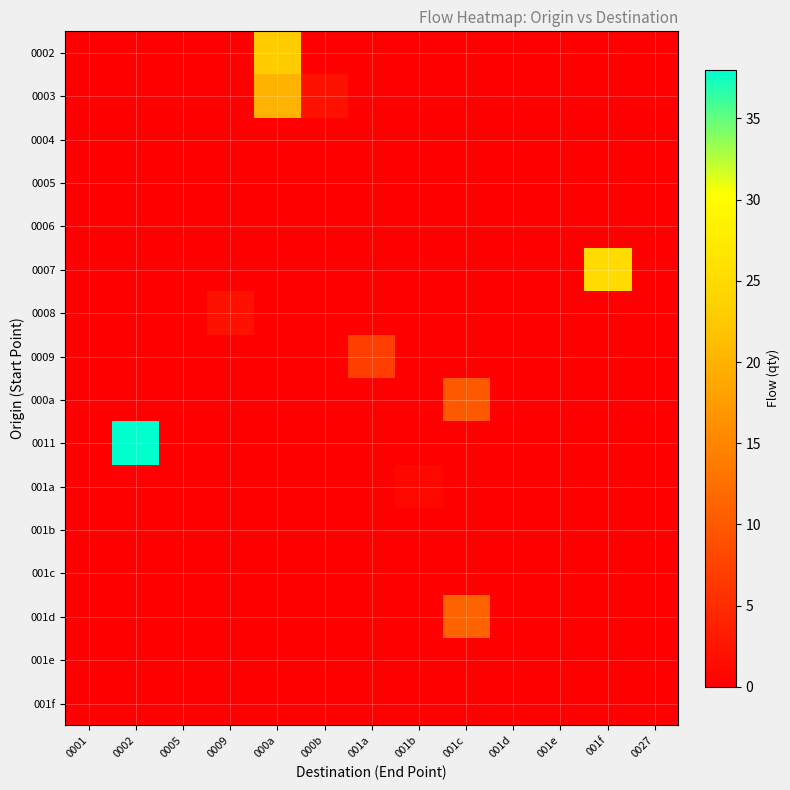

Reading right to left, what are all the values shown in this chart?

0002: 0027=0	001f=0	001e=0	001d=0	001c=0	001b=0	001a=0	000b=0	000a=23	0009=0	0005=0	0002=0	0001=0
0003: 0027=0	001f=0	001e=0	001d=0	001c=0	001b=0	001a=0	000b=2	000a=20	0009=0	0005=0	0002=0	0001=0
0004: 0027=0	001f=0	001e=0	001d=0	001c=0	001b=0	001a=0	000b=0	000a=0	0009=0	0005=0	0002=0	0001=0
0005: 0027=0	001f=0	001e=0	001d=0	001c=0	001b=0	001a=0	000b=0	000a=0	0009=0	0005=0	0002=0	0001=0
0006: 0027=0	001f=0	001e=0	001d=0	001c=0	001b=0	001a=0	000b=0	000a=0	0009=0	0005=0	0002=0	0001=0
0007: 0027=0	001f=25	001e=0	001d=0	001c=0	001b=0	001a=0	000b=0	000a=0	0009=0	0005=0	0002=0	0001=0
0008: 0027=0	001f=0	001e=0	001d=0	001c=0	001b=0	001a=0	000b=0	000a=0	0009=2	0005=0	0002=0	0001=0
0009: 0027=0	001f=0	001e=0	001d=0	001c=0	001b=0	001a=7	000b=0	000a=0	0009=0	0005=0	0002=0	0001=0
000a: 0027=0	001f=0	001e=0	001d=0	001c=10	001b=0	001a=0	000b=0	000a=0	0009=0	0005=0	0002=0	0001=0
0011: 0027=0	001f=0	001e=0	001d=0	001c=0	001b=0	001a=0	000b=0	000a=0	0009=0	0005=0	0002=38	0001=0
001a: 0027=0	001f=0	001e=0	001d=0	001c=0	001b=1	001a=0	000b=0	000a=0	0009=0	0005=0	0002=0	0001=0
001b: 0027=0	001f=0	001e=0	001d=0	001c=0	001b=0	001a=0	000b=0	000a=0	0009=0	0005=0	0002=0	0001=0
001c: 0027=0	001f=0	001e=0	001d=0	001c=0	001b=0	001a=0	000b=0	000a=0	0009=0	0005=0	0002=0	0001=0
001d: 0027=0	001f=0	001e=0	001d=0	001c=11	001b=0	001a=0	000b=0	000a=0	0009=0	0005=0	0002=0	0001=0
001e: 0027=0	001f=0	001e=0	001d=0	001c=0	001b=0	001a=0	000b=0	000a=0	0009=0	0005=0	0002=0	0001=0
001f: 0027=0	001f=0	001e=0	001d=0	001c=0	001b=0	001a=0	000b=0	000a=0	0009=0	0005=0	0002=0	0001=0